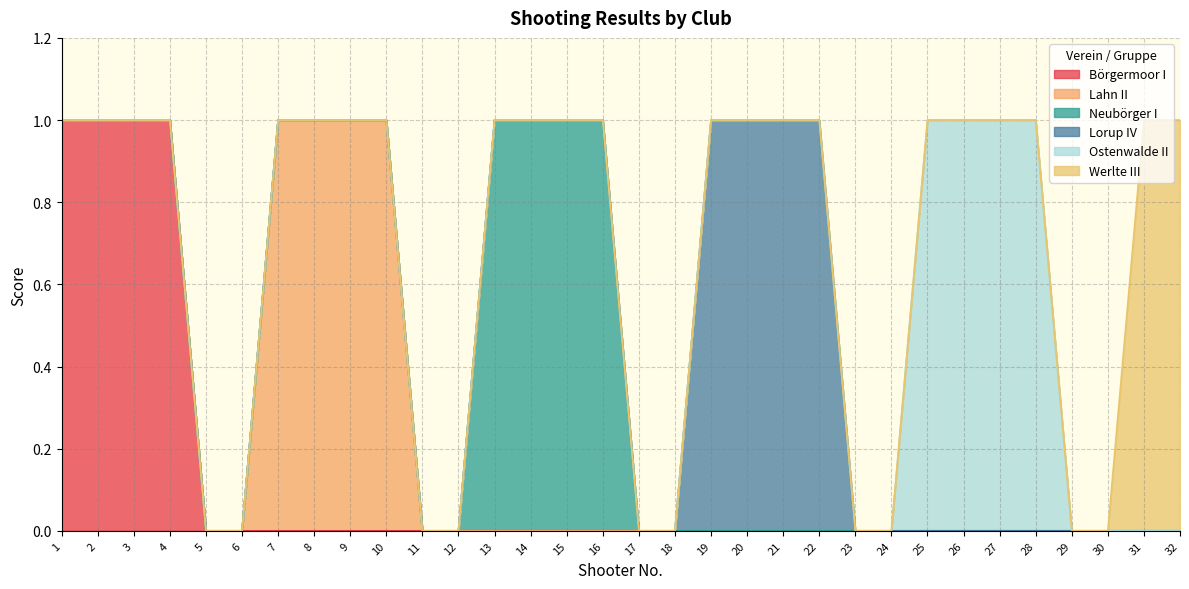

At 10, list the series in order from largest to smallest.

Lahn II, Börgermoor I, Neubörger I, Lorup IV, Ostenwalde II, Werlte III